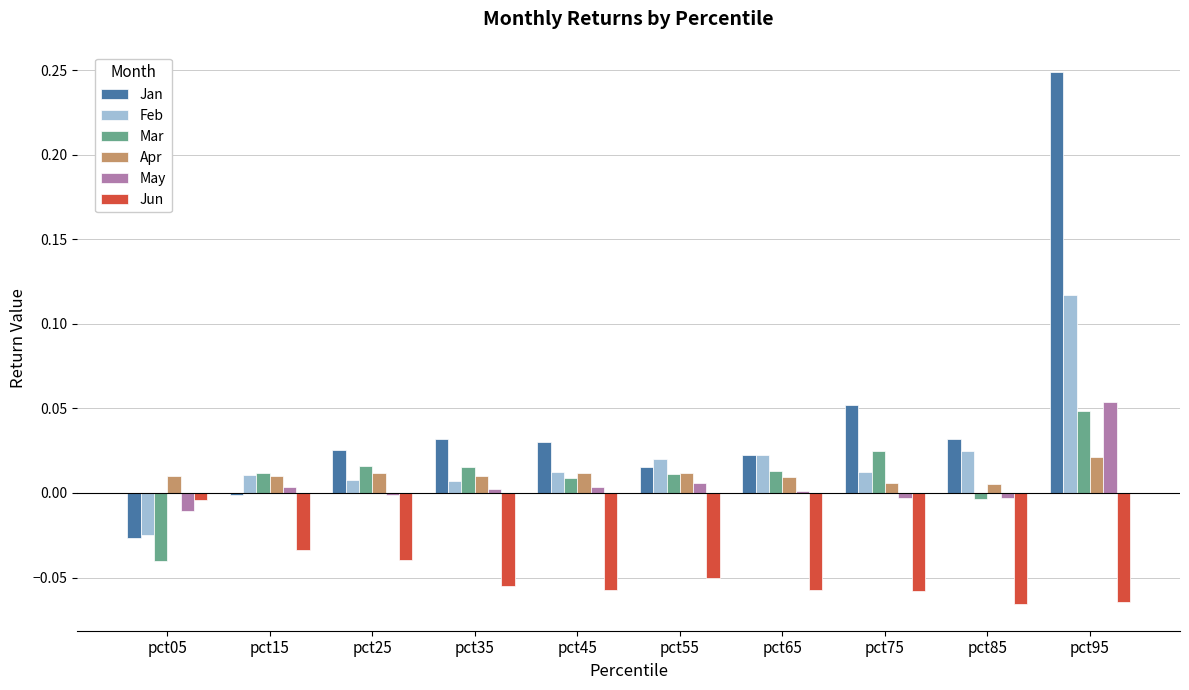

The value of Jun at pct55 is -0.0. True or false?

False